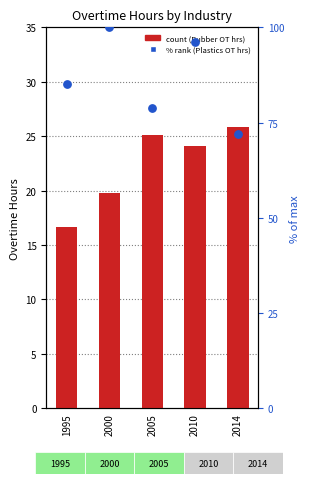

Which series contains the lowest Y value?

Rubber (Total)